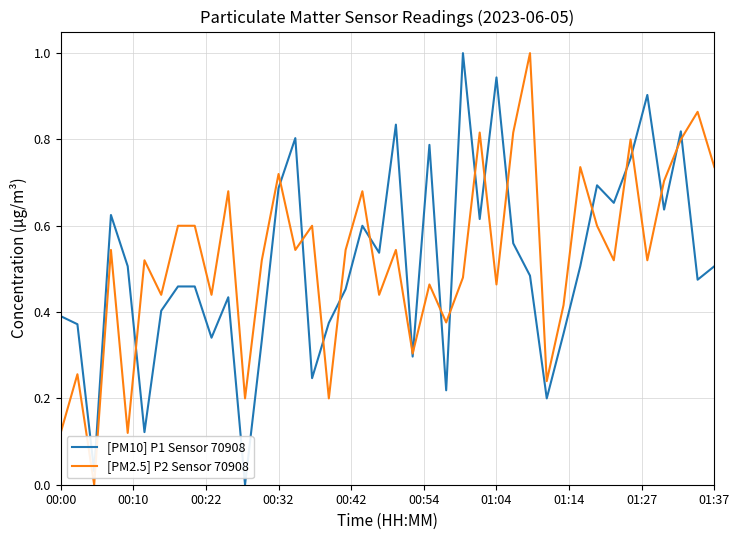

What is the maximum value shown in the chart?

1.0